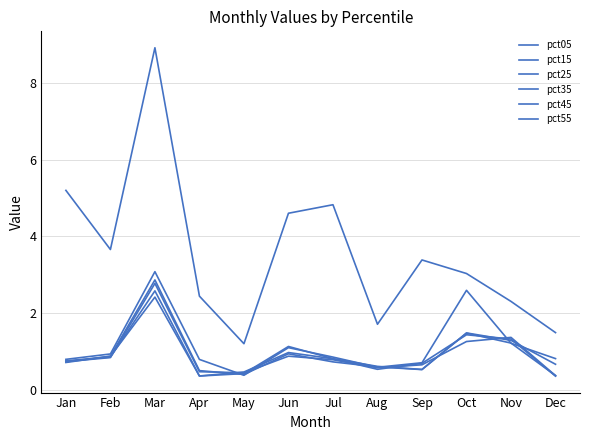

After their last crossing, which series has the higher values: pct25 or pct45?

pct25